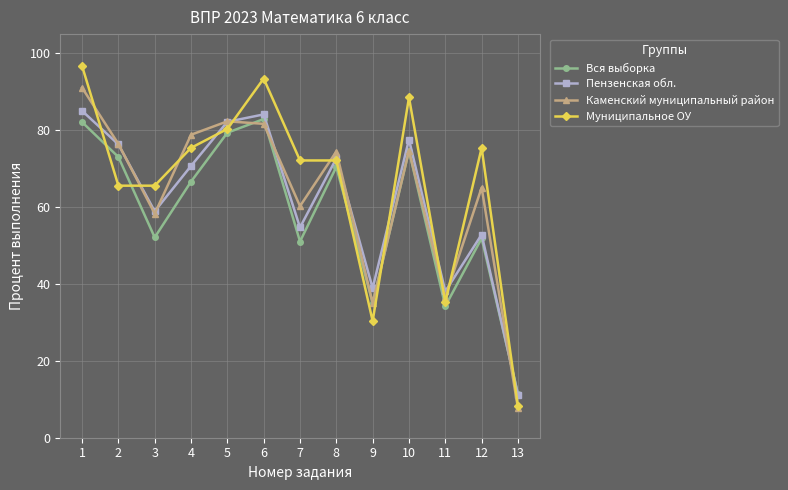

In Вся выборка, how many points are higher than both neighbors (excluding endpoints)?

4